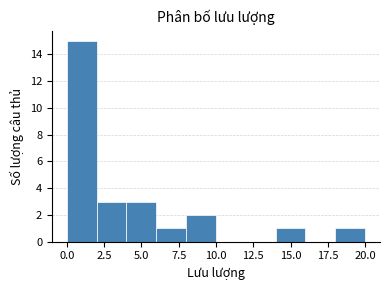

What is the height of the bar covering 18 to 20 on the x-axis? The values are not printed on the chart, so give them approximately, as read against the axis.

1